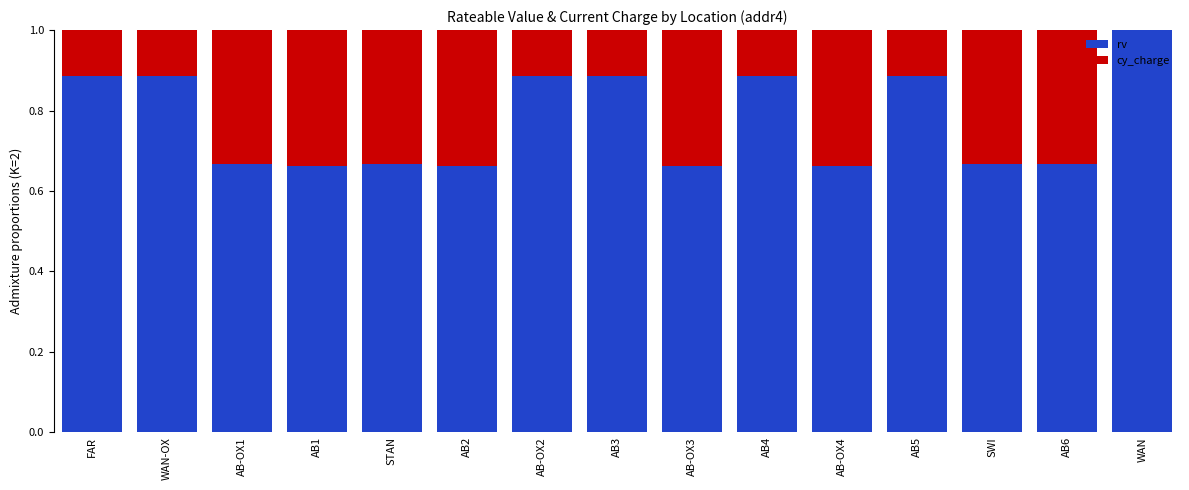

The rv series shows 0.5 at AB3. True or false?

False